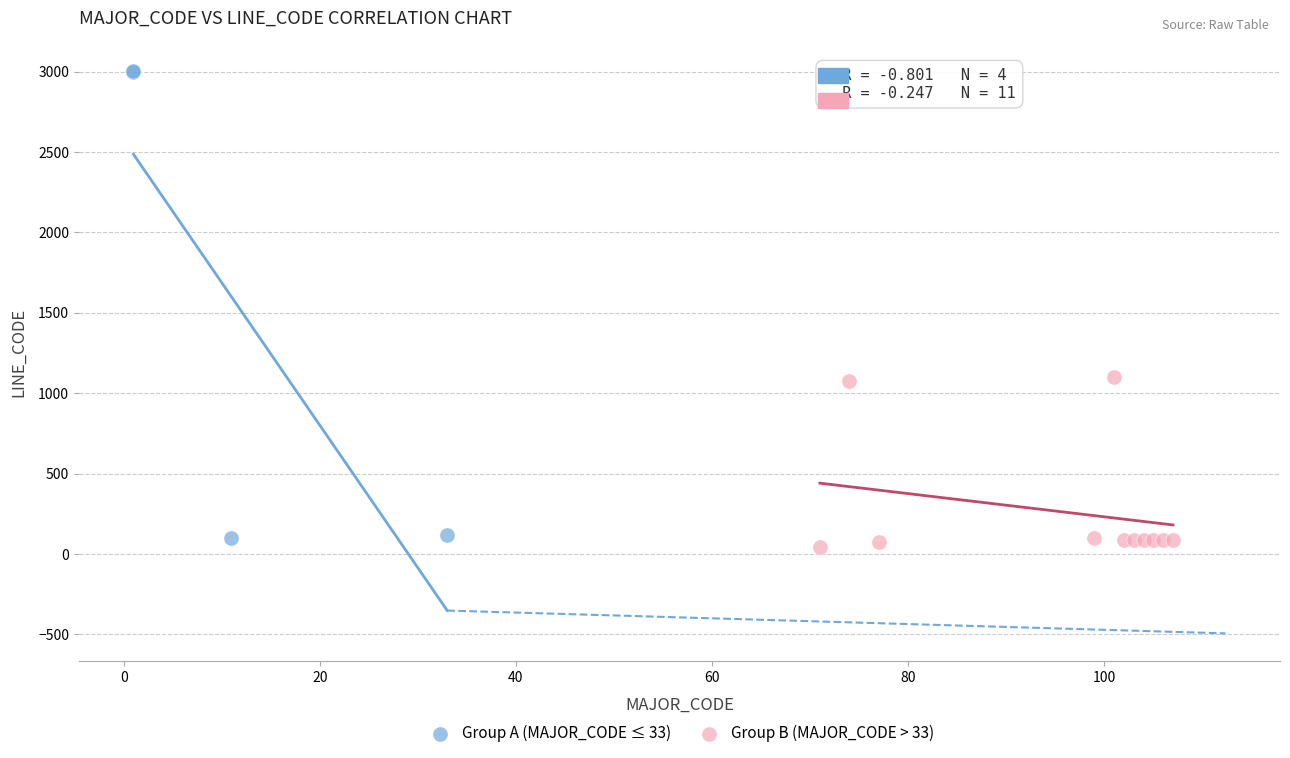

Which series reaches the maximum Y coordinate?

Group A (MAJOR_CODE ≤ 33)